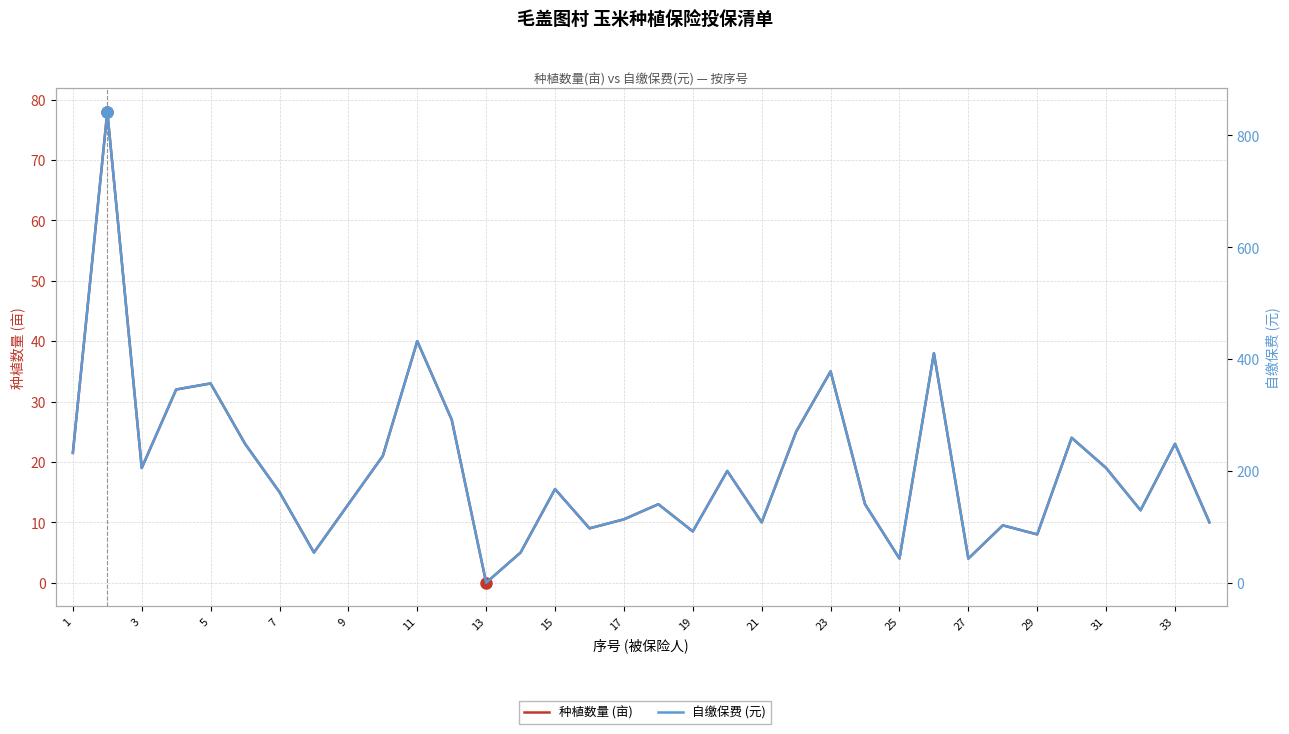

At how many categories does at least one series exceed 711?

1